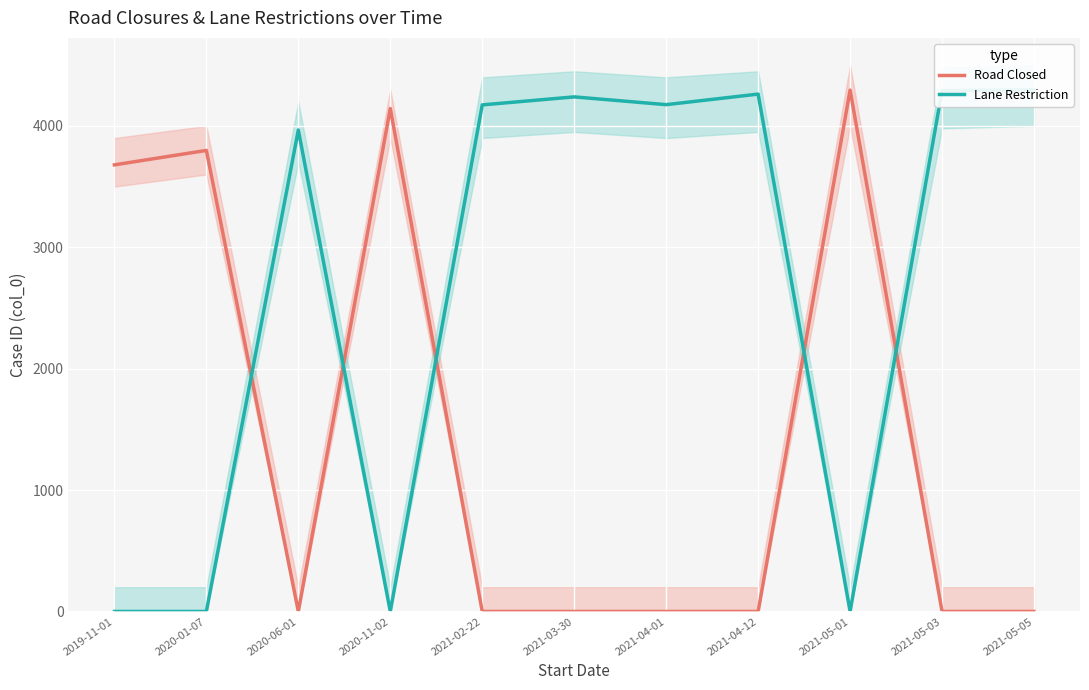

What is the total value across all series at 2020-06-01?

3966